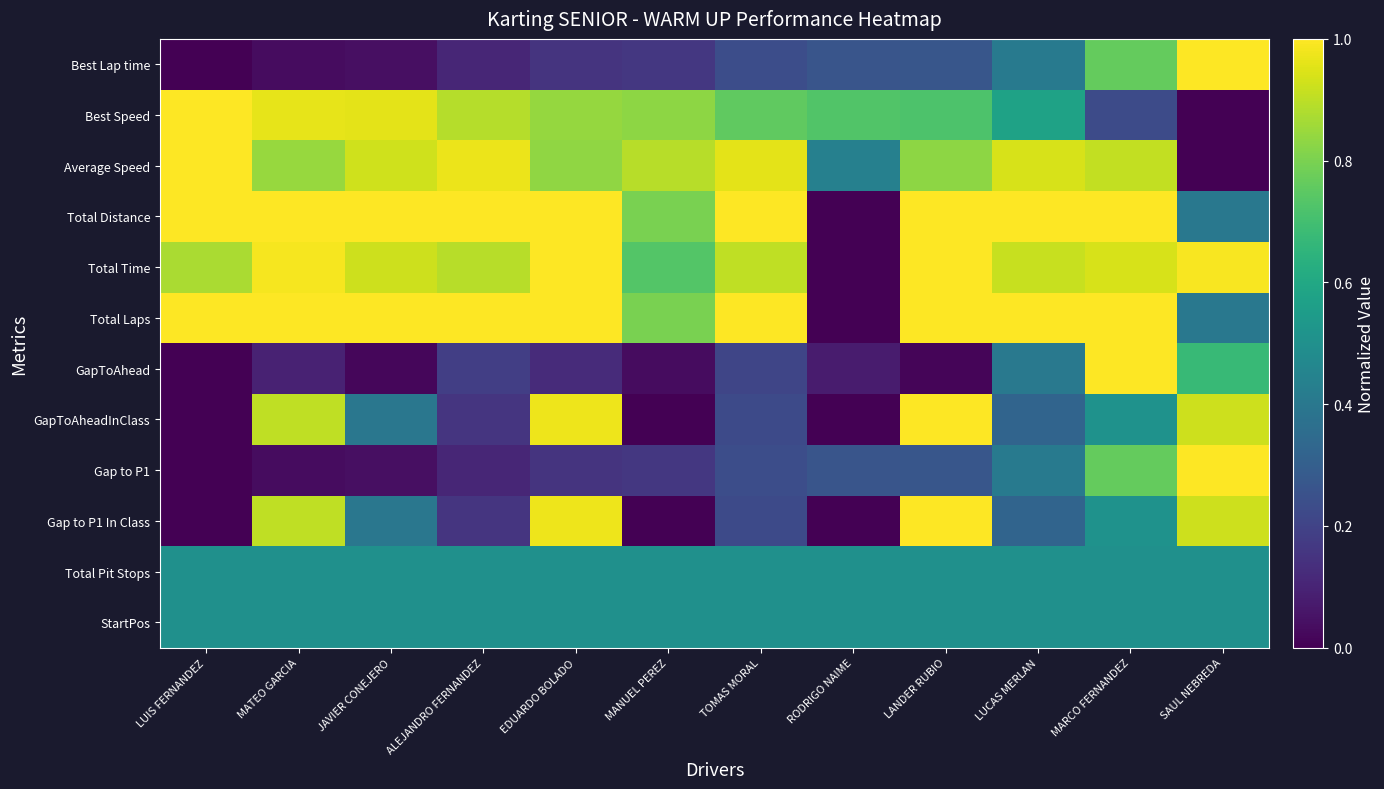

At which category is the sum across all series the highest?

MARCO FERNANDEZ